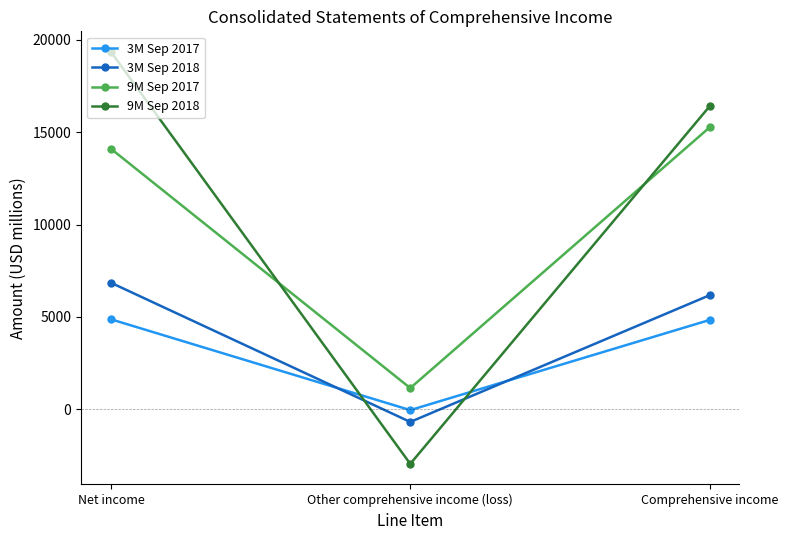

At which category is the sum across all series the highest?

Net income